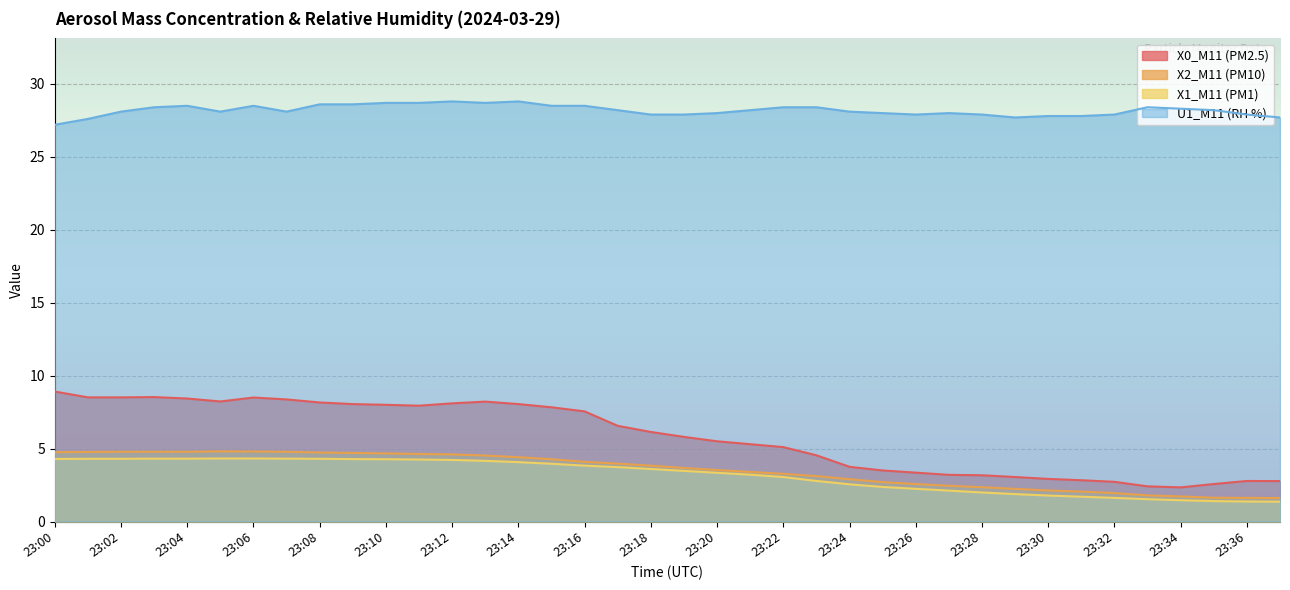

Reading left to right, list all the values displayed in this chart.

X0_M11 (PM2.5): 23:00=8.9	23:01=8.5	23:02=8.5	23:03=8.5	23:04=8.4	23:05=8.2	23:06=8.5	23:07=8.4	23:08=8.2	23:09=8.1	23:10=8.0	23:11=7.9	23:12=8.1	23:13=8.2	23:14=8.1	23:15=7.8	23:16=7.5	23:17=6.6	23:18=6.1	23:19=5.8	23:20=5.5	23:21=5.3	23:22=5.1	23:23=4.5	23:24=3.8	23:25=3.5	23:26=3.4	23:27=3.2	23:28=3.2	23:29=3.0	23:30=2.9	23:31=2.8	23:32=2.7	23:33=2.4	23:34=2.3	23:35=2.6	23:36=2.8	23:37=2.8
X2_M11 (PM10): 23:00=4.8	23:01=4.8	23:02=4.8	23:03=4.8	23:04=4.8	23:05=4.8	23:06=4.8	23:07=4.8	23:08=4.7	23:09=4.7	23:10=4.7	23:11=4.6	23:12=4.6	23:13=4.5	23:14=4.4	23:15=4.3	23:16=4.1	23:17=4.0	23:18=3.8	23:19=3.7	23:20=3.5	23:21=3.4	23:22=3.3	23:23=3.1	23:24=2.9	23:25=2.7	23:26=2.6	23:27=2.5	23:28=2.4	23:29=2.2	23:30=2.1	23:31=2.0	23:32=1.9	23:33=1.8	23:34=1.7	23:35=1.6	23:36=1.6	23:37=1.6
X1_M11 (PM1): 23:00=4.3	23:01=4.3	23:02=4.3	23:03=4.3	23:04=4.3	23:05=4.3	23:06=4.3	23:07=4.3	23:08=4.3	23:09=4.3	23:10=4.3	23:11=4.2	23:12=4.2	23:13=4.2	23:14=4.1	23:15=4.0	23:16=3.8	23:17=3.7	23:18=3.6	23:19=3.5	23:20=3.3	23:21=3.2	23:22=3.0	23:23=2.8	23:24=2.5	23:25=2.4	23:26=2.2	23:27=2.1	23:28=2.0	23:29=1.9	23:30=1.8	23:31=1.7	23:32=1.6	23:33=1.5	23:34=1.5	23:35=1.4	23:36=1.4	23:37=1.4
U1_M11 (RH %): 23:00=27.2	23:01=27.6	23:02=28.1	23:03=28.4	23:04=28.5	23:05=28.1	23:06=28.5	23:07=28.1	23:08=28.6	23:09=28.6	23:10=28.7	23:11=28.7	23:12=28.8	23:13=28.7	23:14=28.8	23:15=28.5	23:16=28.5	23:17=28.2	23:18=27.9	23:19=27.9	23:20=28.0	23:21=28.2	23:22=28.4	23:23=28.4	23:24=28.1	23:25=28.0	23:26=27.9	23:27=28.0	23:28=27.9	23:29=27.7	23:30=27.8	23:31=27.8	23:32=27.9	23:33=28.4	23:34=28.3	23:35=28.2	23:36=27.9	23:37=27.7